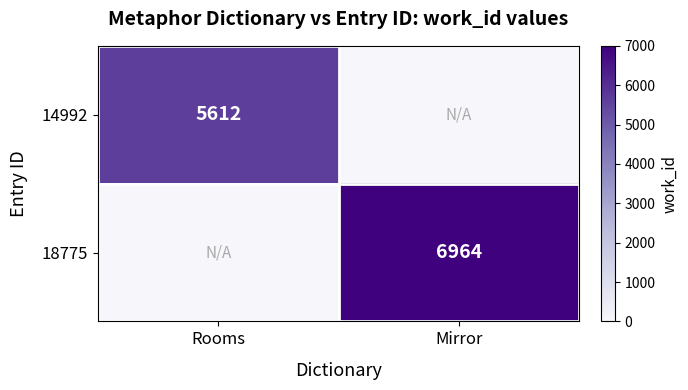

Count the number of data series in this chart.

2